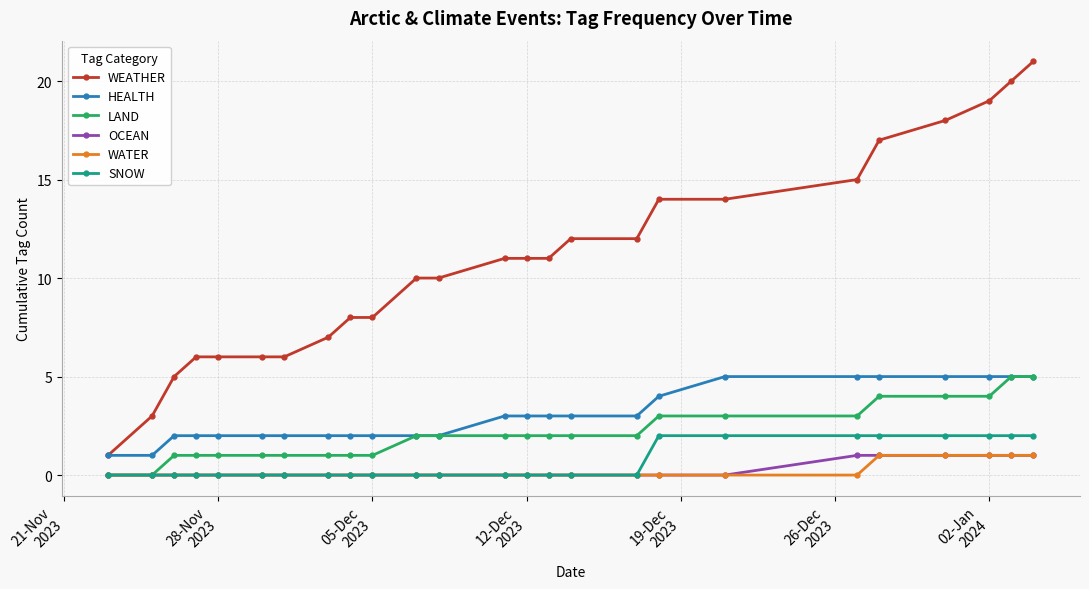

At how many categories does at least one series exceed 13?

8